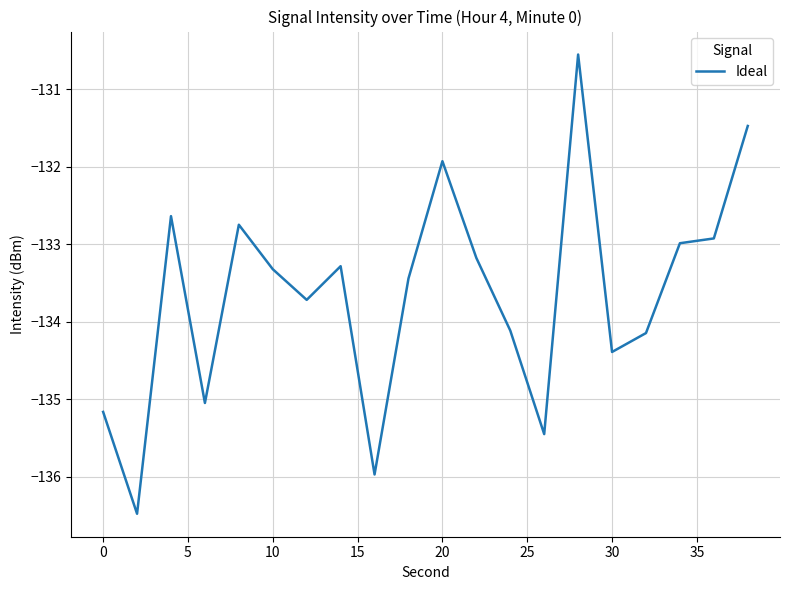

What is the minimum value shown in the chart?

-136.5